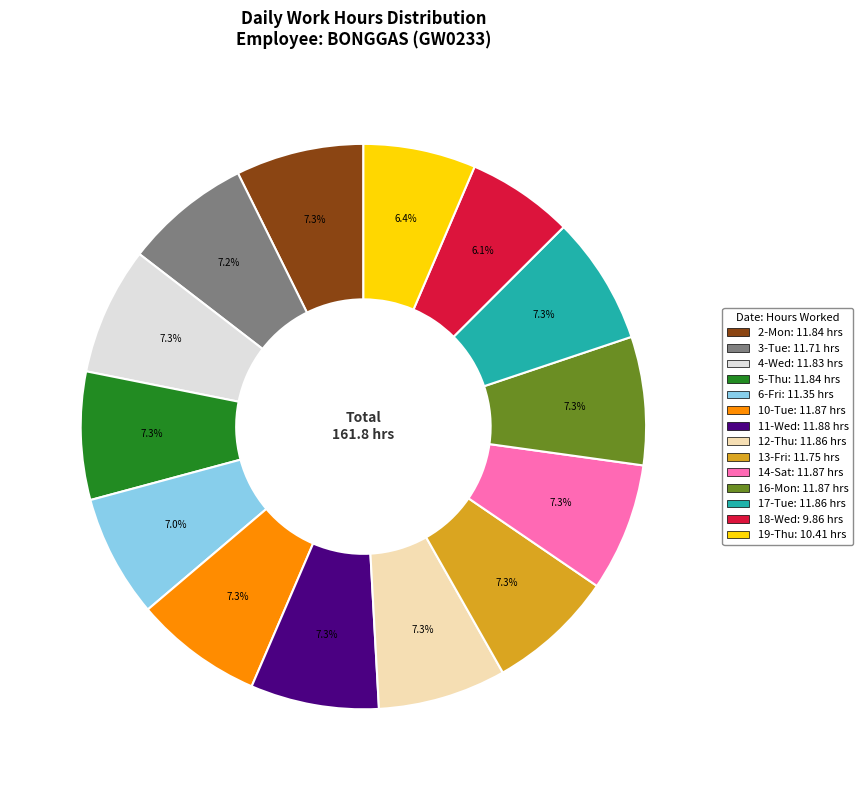

Does 3-Tue represent more than half of the total?

No